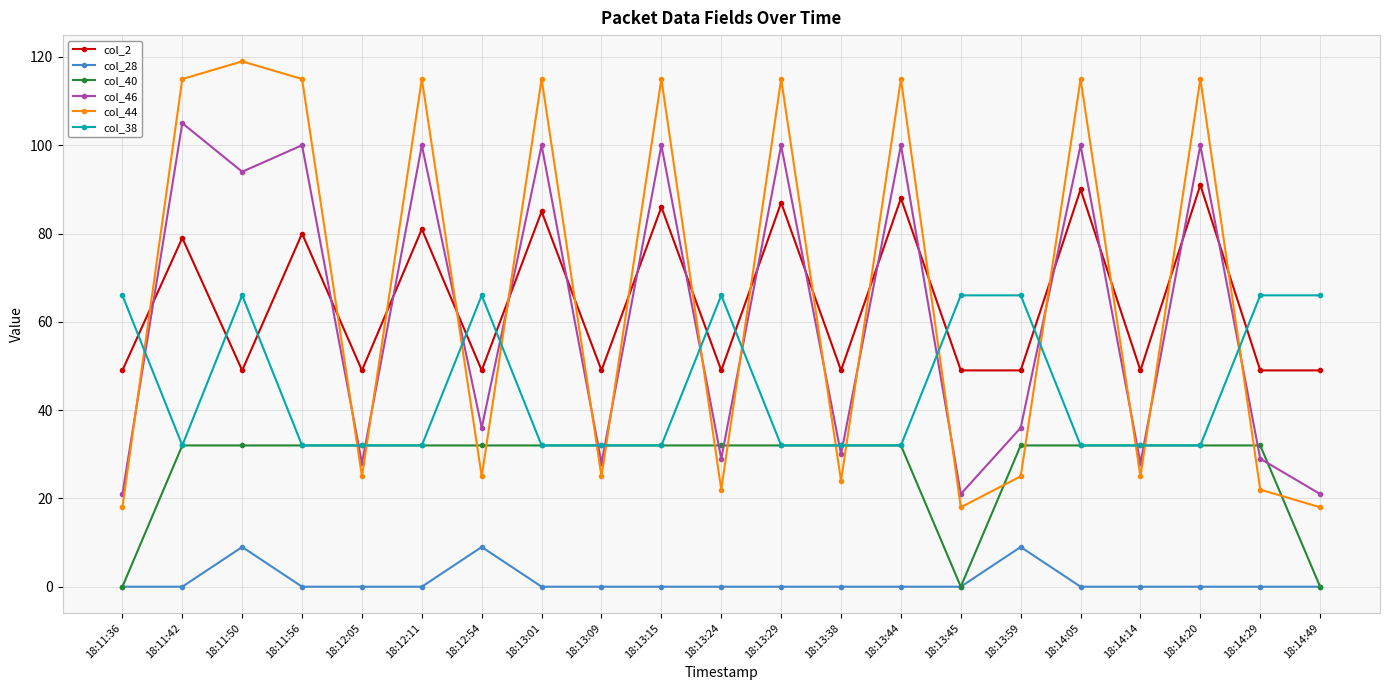

After their last crossing, which series has the higher values: col_2 or col_44?

col_2